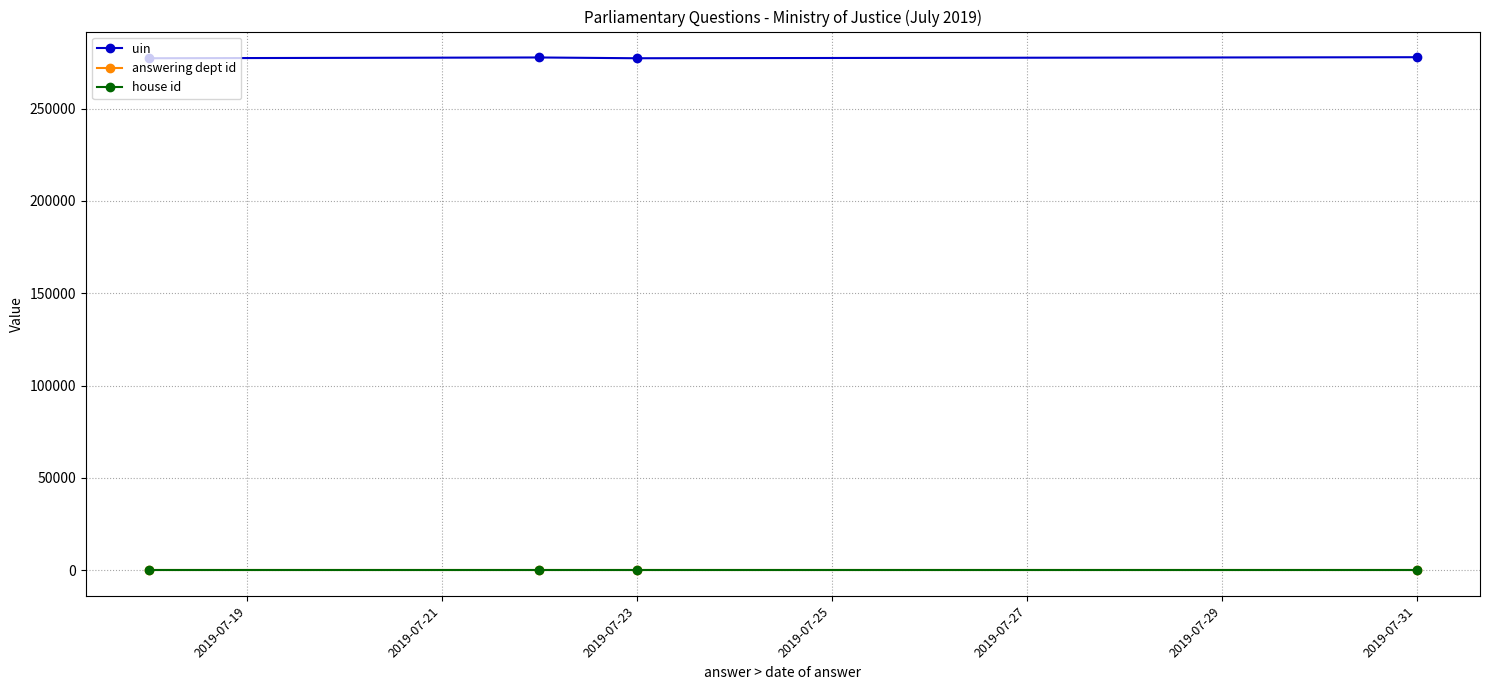

True or false: house id and uin cross at least once.

False